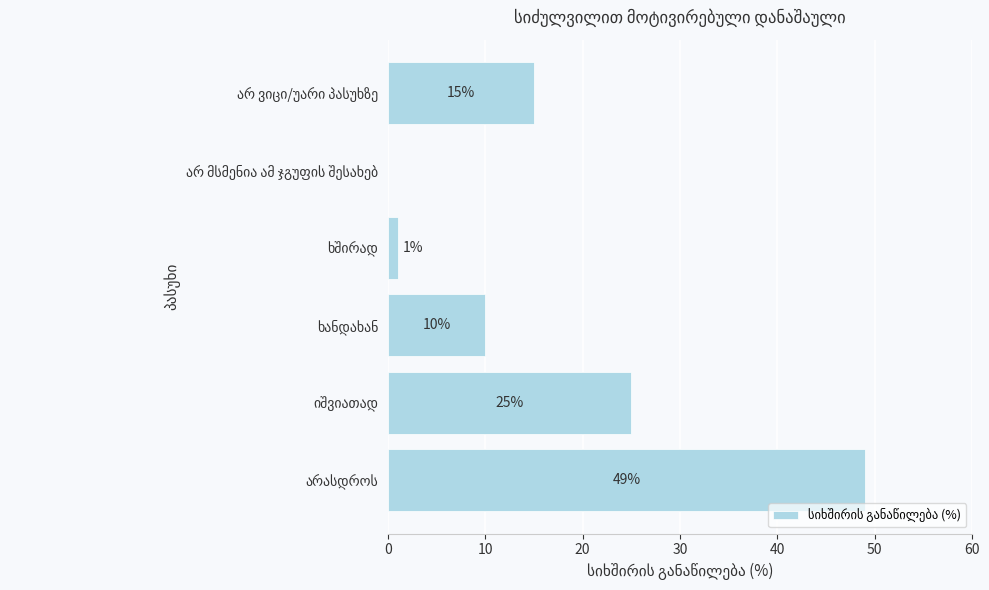

What is the sum of all values?

100